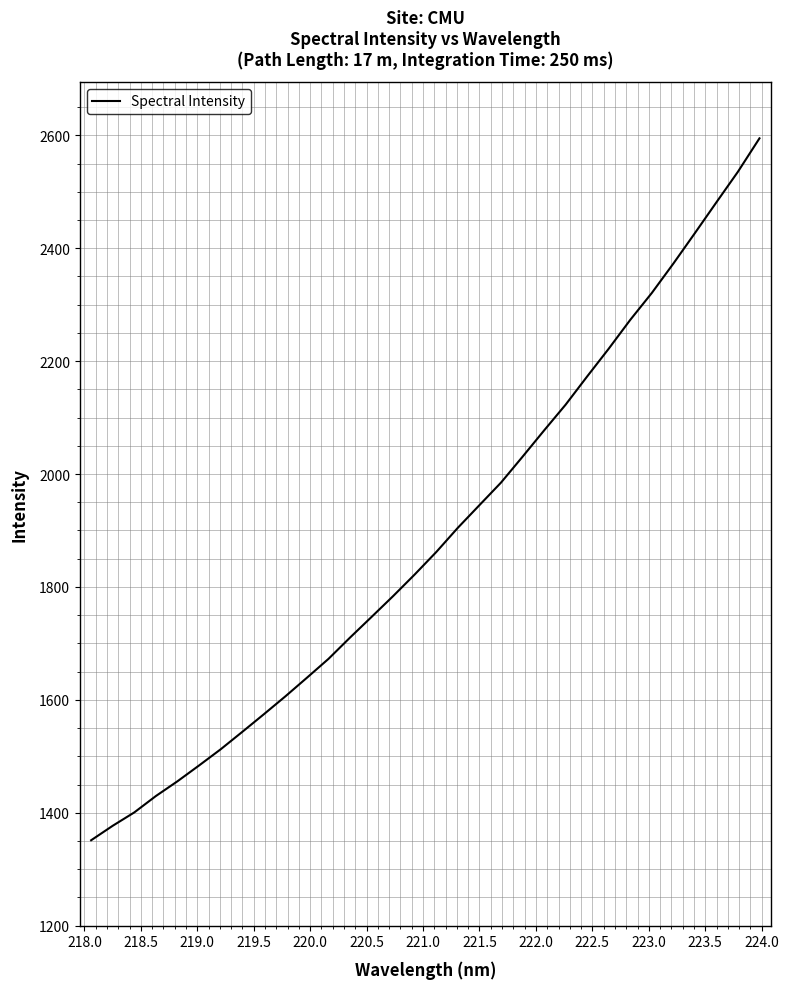

What is the greatest value displayed?

2594.6